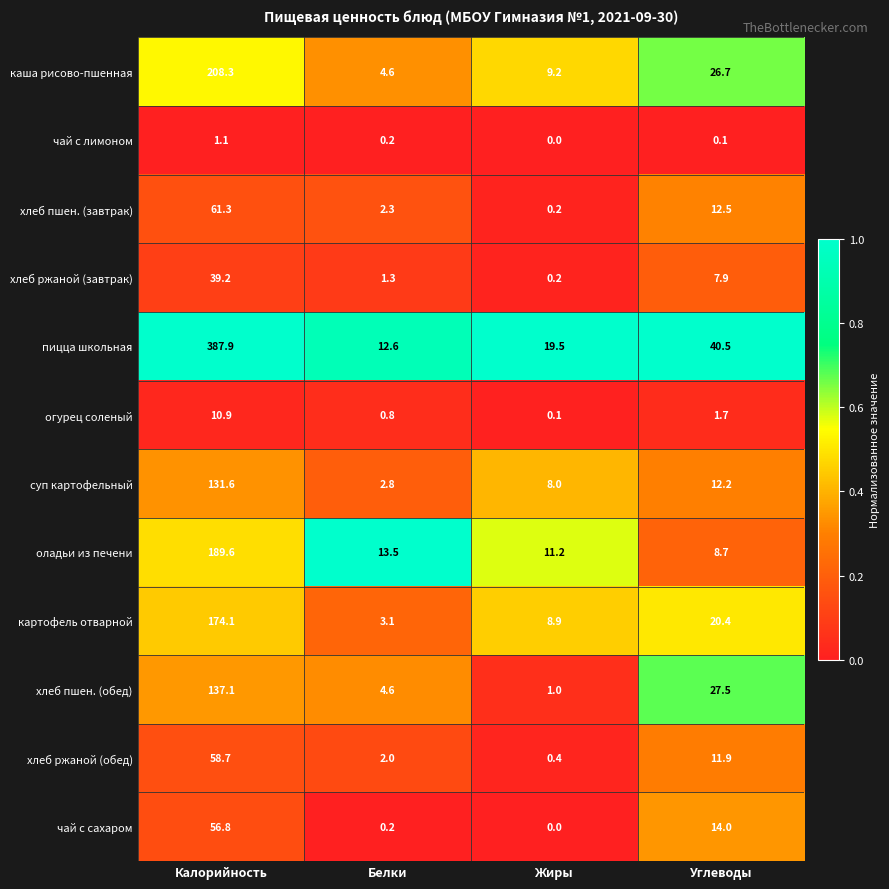

What is the spread (max minus min) of values at Жиры?

19.5